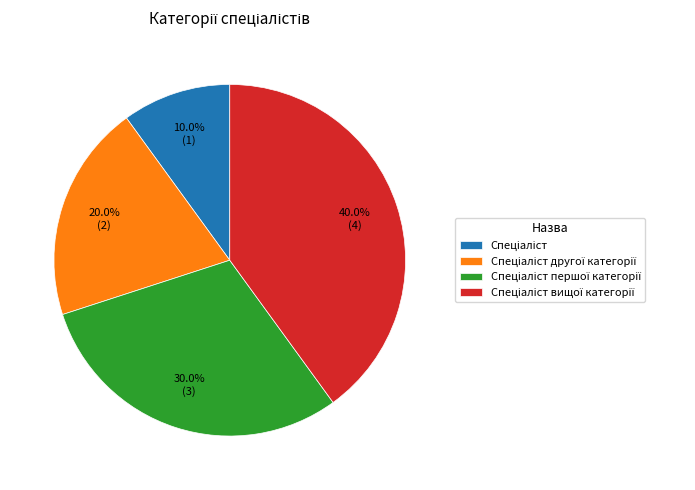

To the nearest percent, what is the average slice percentage?

25%